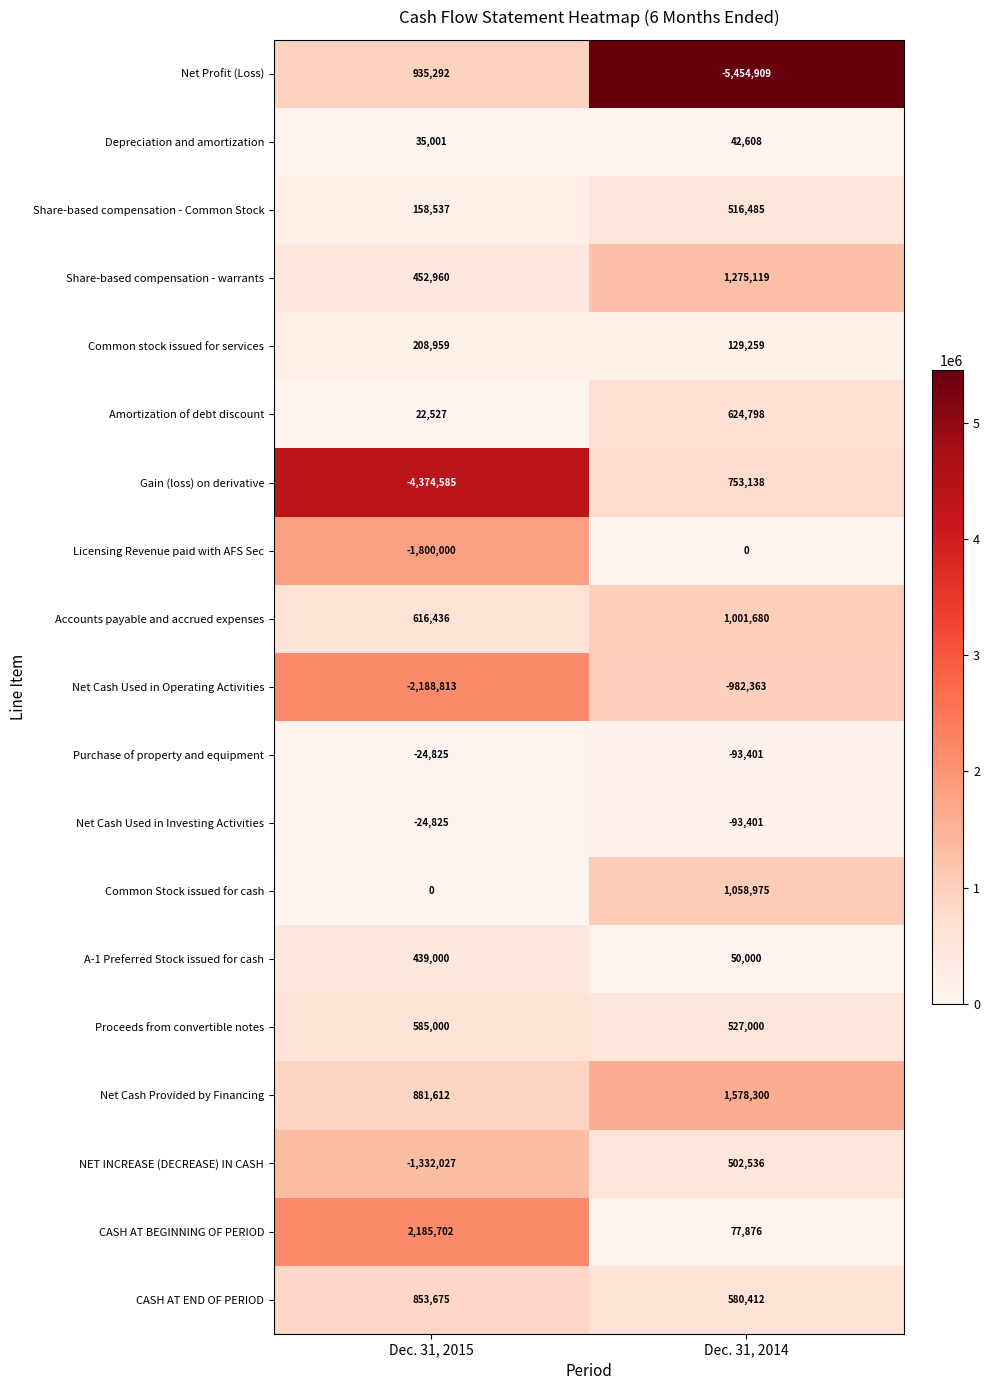

Which series has the widest spread of values?

Net Profit (Loss)